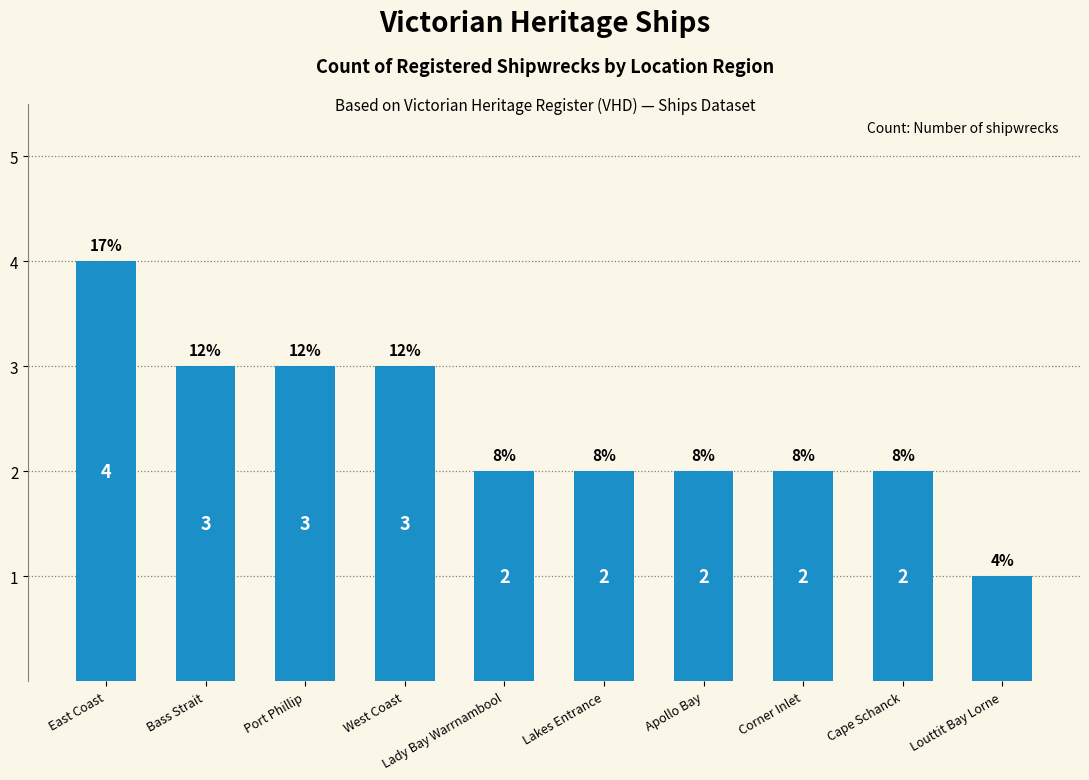

What is the ratio of the value at Apollo Bay to the value at Louttit Bay Lorne?

2.0